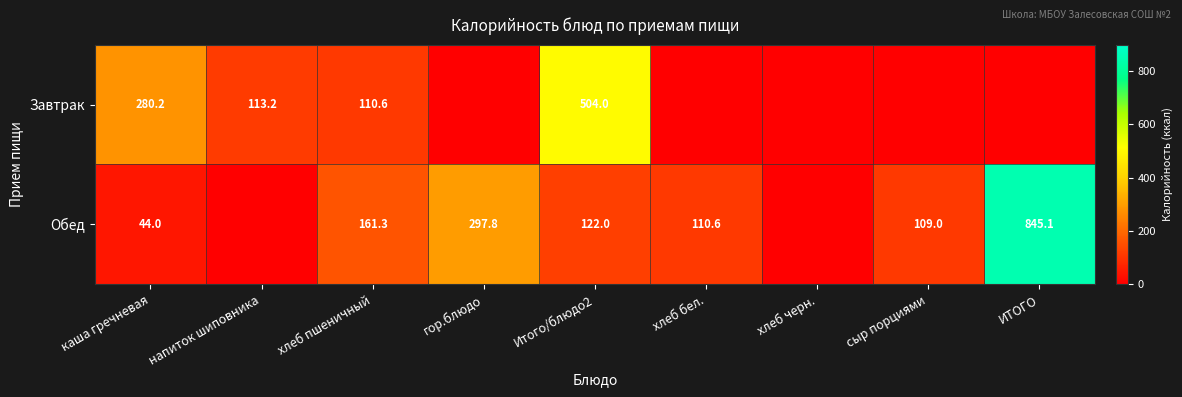

Is the value of Обед at хлеб пшеничный greater than the value of Завтрак at хлеб пшеничный?

Yes